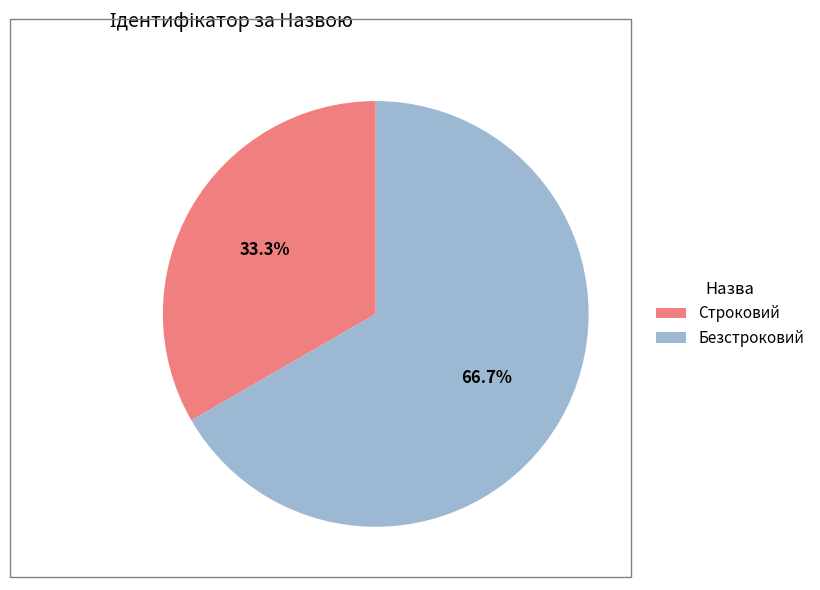

Which has a higher value, Строковий or Безстроковий?

Безстроковий